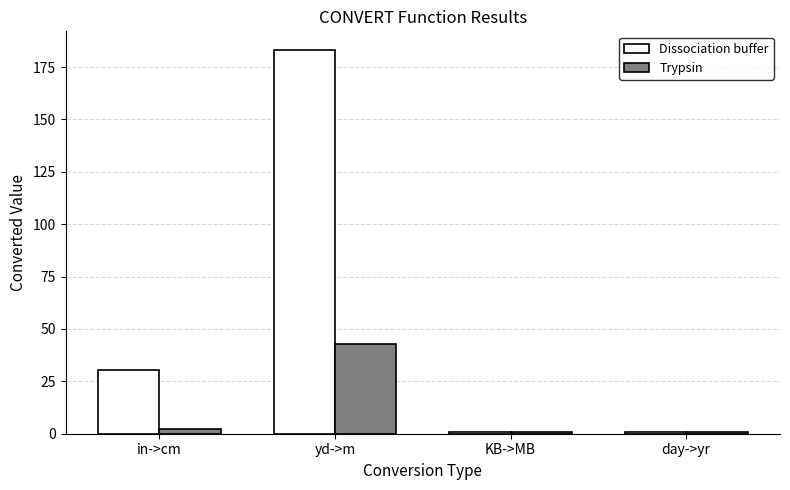

How many values in the Trypsin series exceed 2?

2